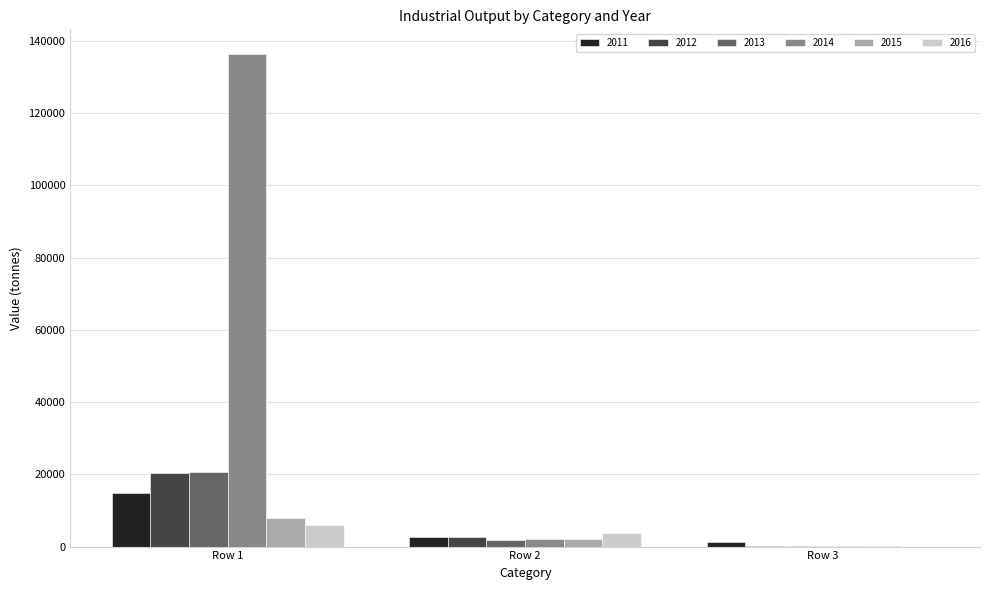

At which category is the sum across all series the highest?

Row 1